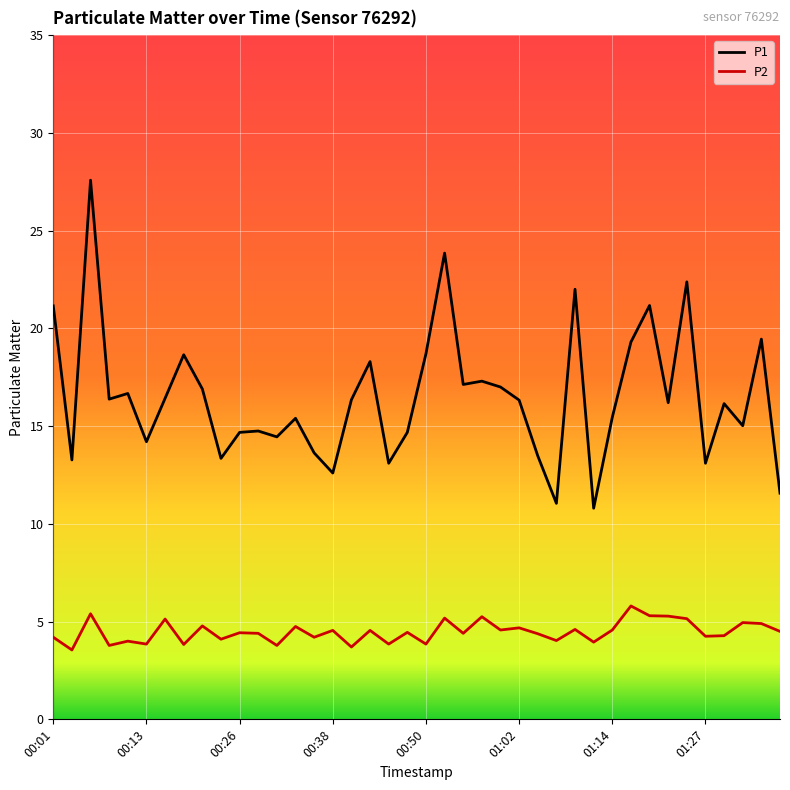

What is the average value of the P1 series?

16.5